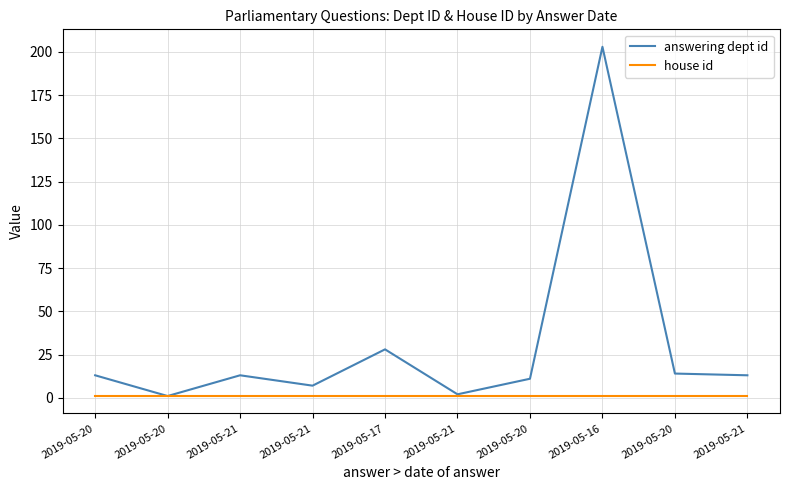

Reading left to right, what are all the values shown in this chart?

answering dept id: 2019-05-20=13	2019-05-20=1	2019-05-21=13	2019-05-21=7	2019-05-17=28	2019-05-21=2	2019-05-20=11	2019-05-16=203	2019-05-20=14	2019-05-21=13
house id: 2019-05-20=1	2019-05-20=1	2019-05-21=1	2019-05-21=1	2019-05-17=1	2019-05-21=1	2019-05-20=1	2019-05-16=1	2019-05-20=1	2019-05-21=1